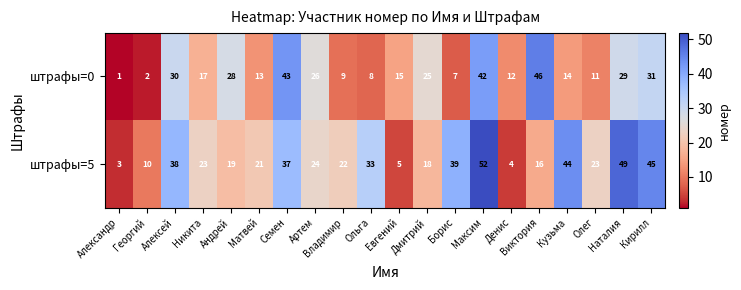

What is the difference between the maximum and minimum values in the штрафы=0 series?

45